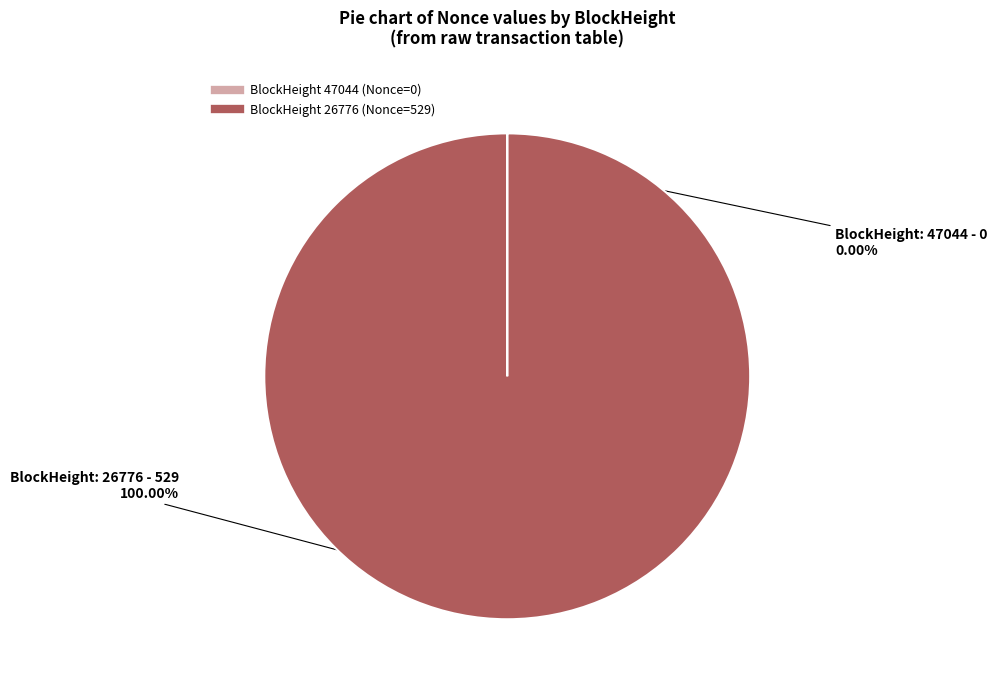

Does any single category account for the majority?

Yes